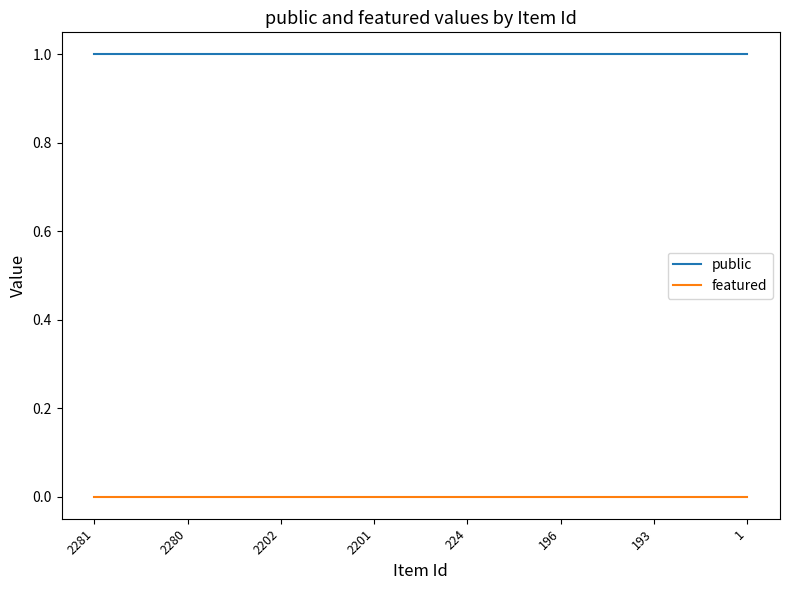

Reading left to right, what are all the values shown in this chart?

public: 1	1	1	1	1	1	1	1
featured: 0	0	0	0	0	0	0	0